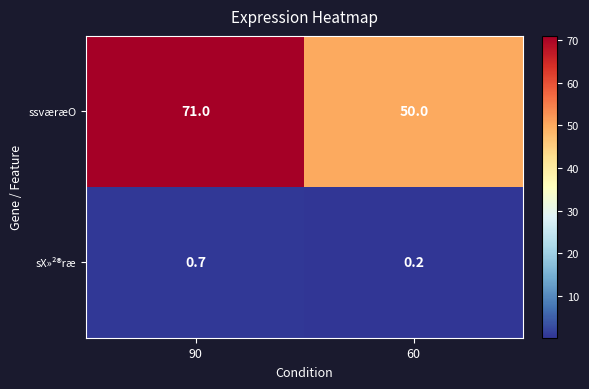

Which series has the widest spread of values?

ssværæO